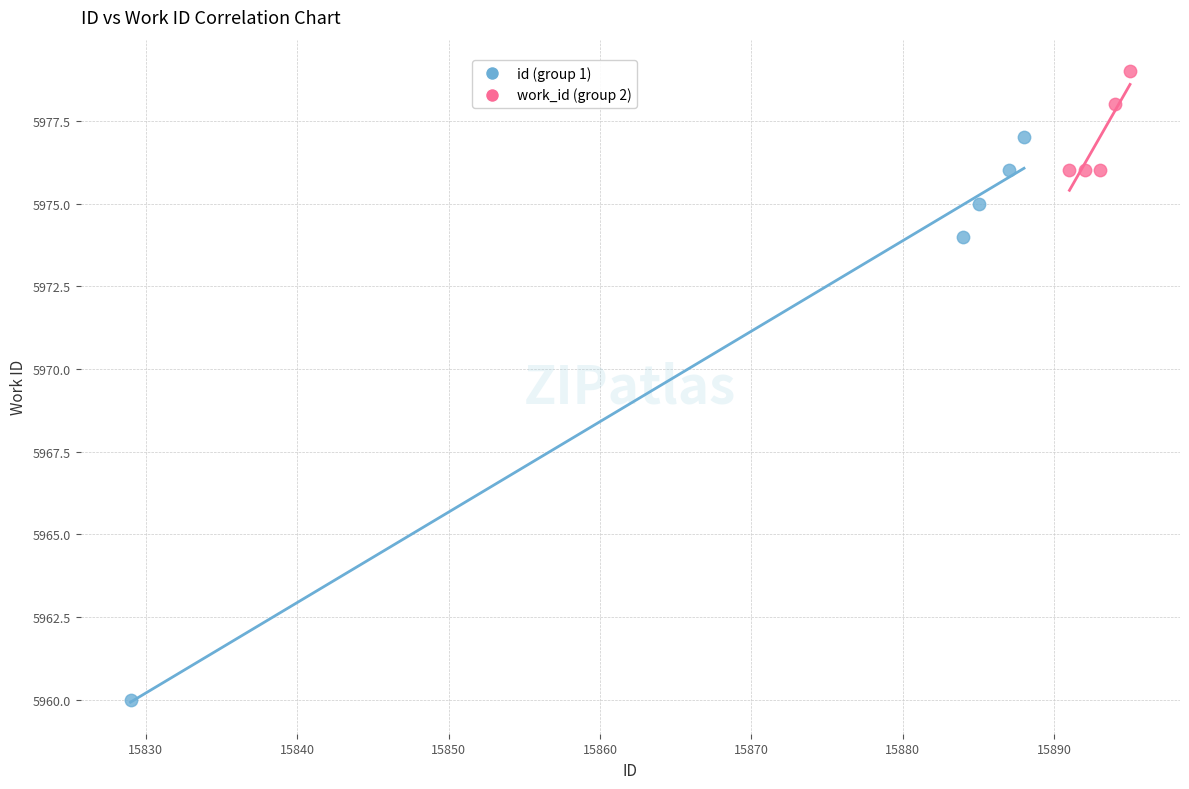

Which series has the largest Y range (max minus min)?

id (group 1)